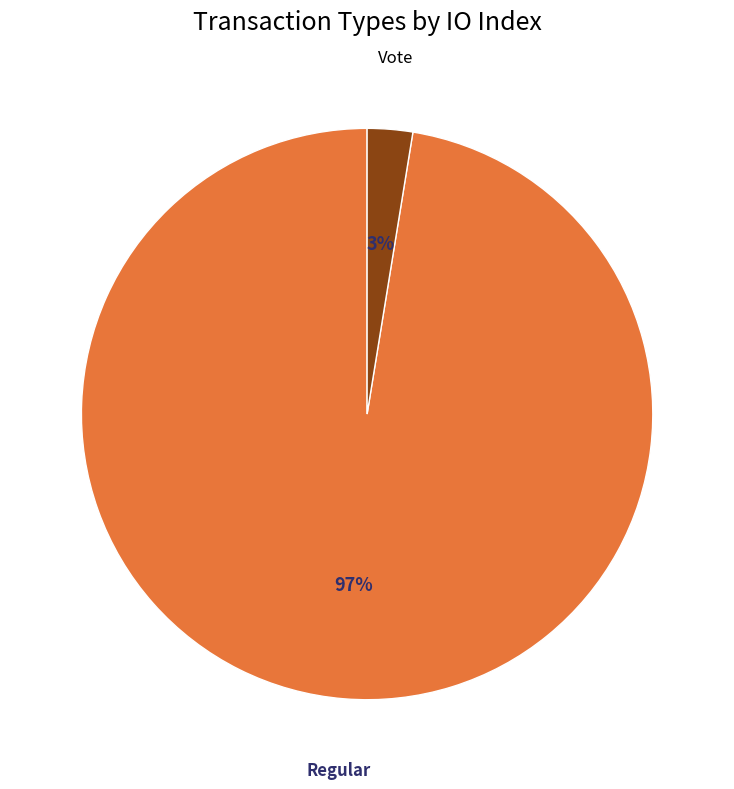

Is there a majority slice in this chart?

Yes